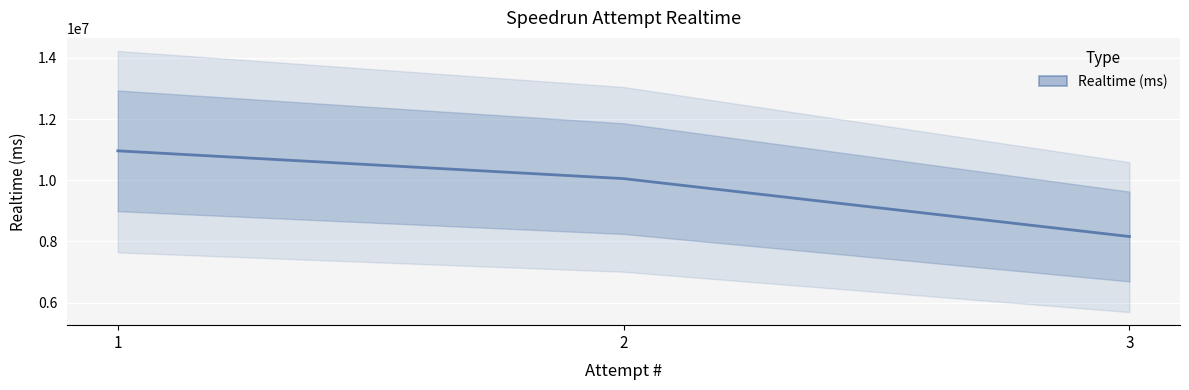

What is the difference between the values at 1 and 3?

2802075